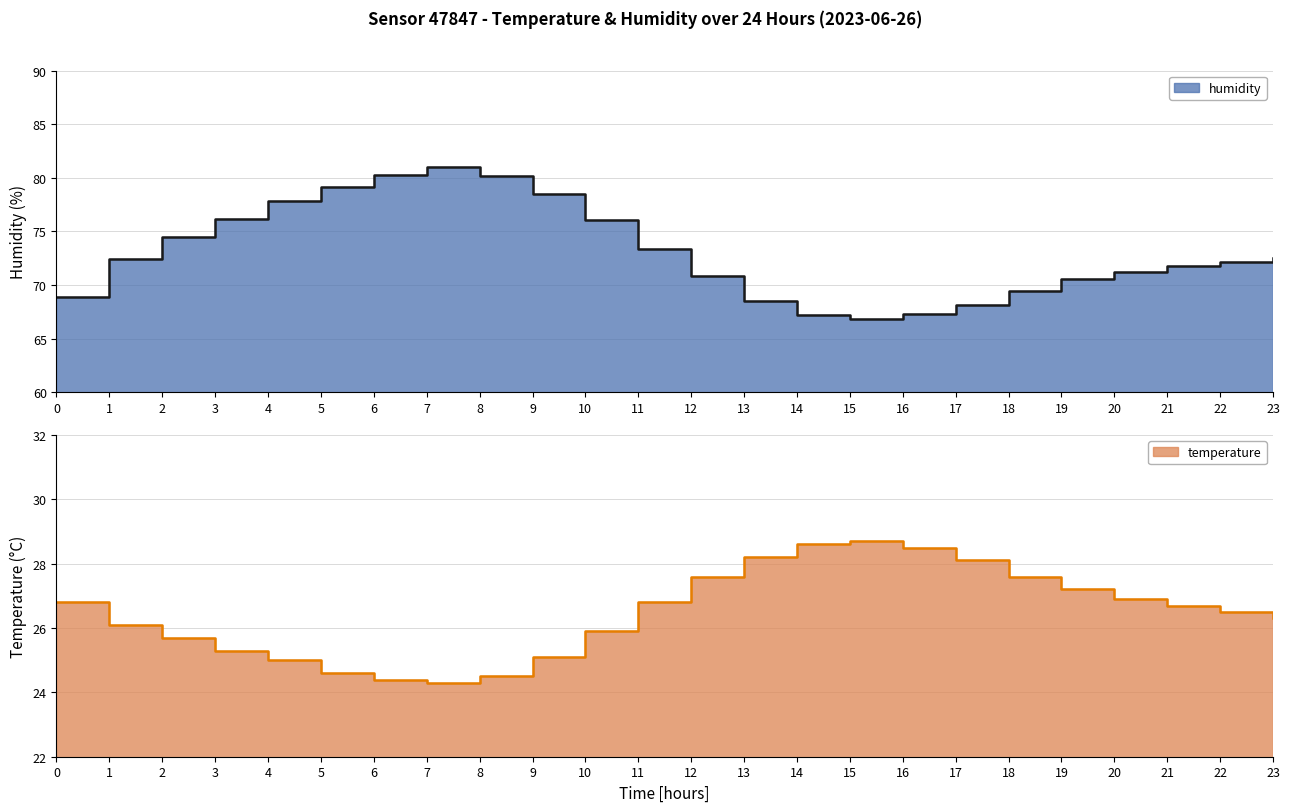

True or false: temperature and humidity intersect in this chart.

False